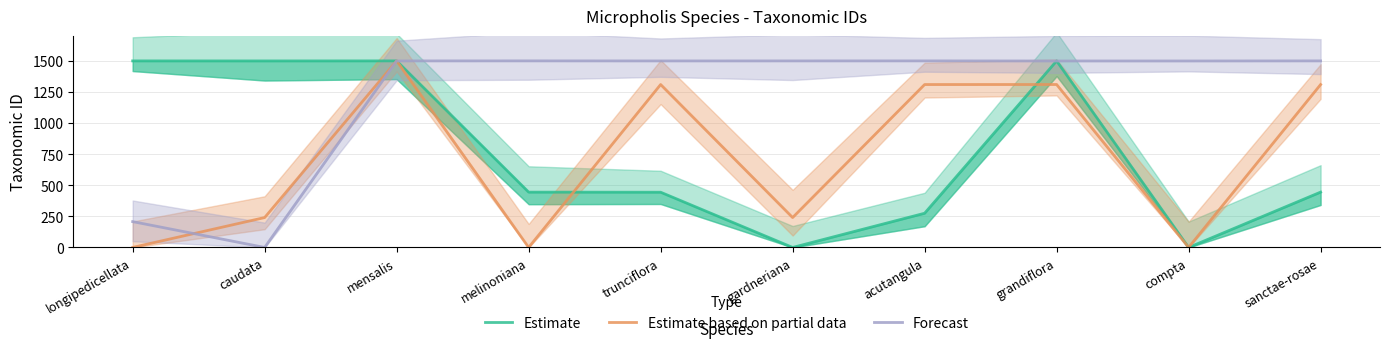

Is it true that Forecast equals 649.2 at melinoniana?

False